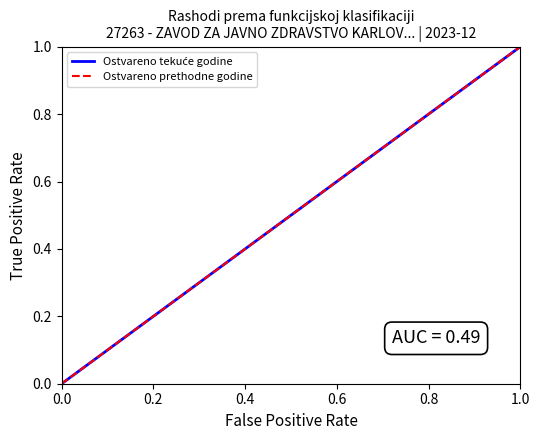

What is the greatest value displayed?

1.0